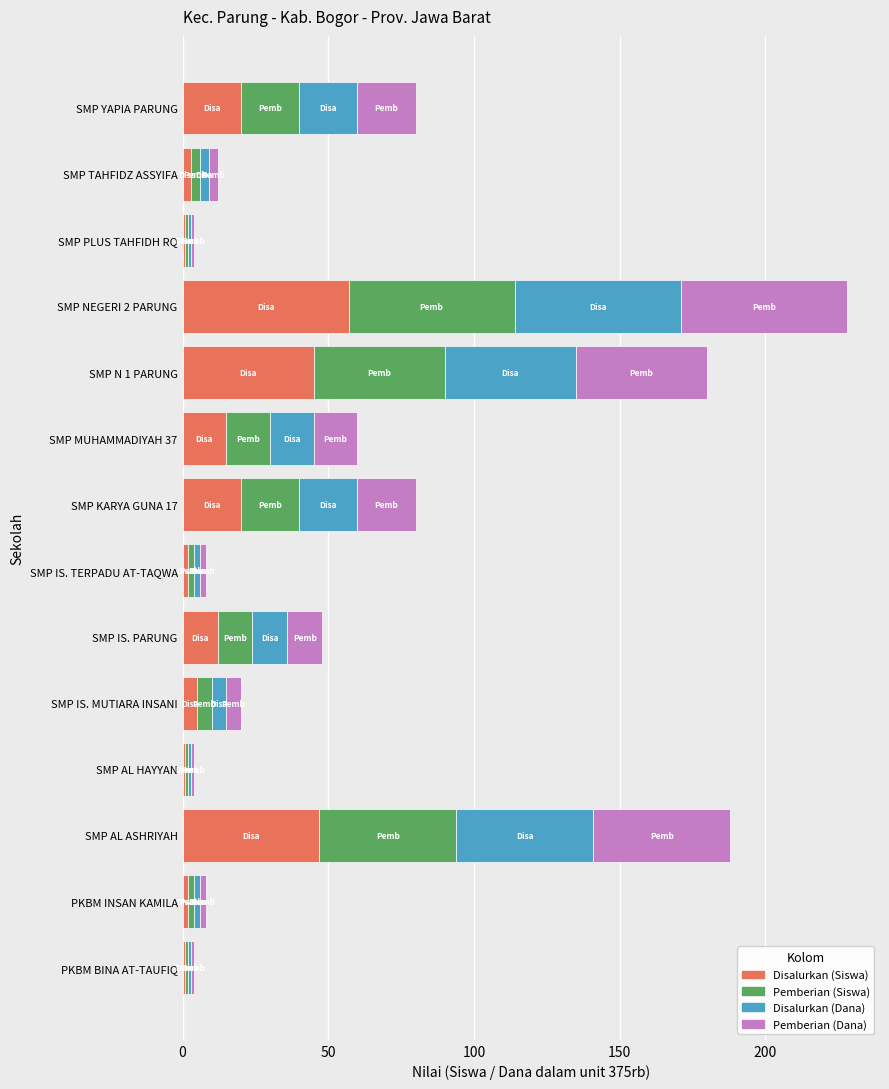

What is the highest value of the Disalurkan (Siswa) series?

57